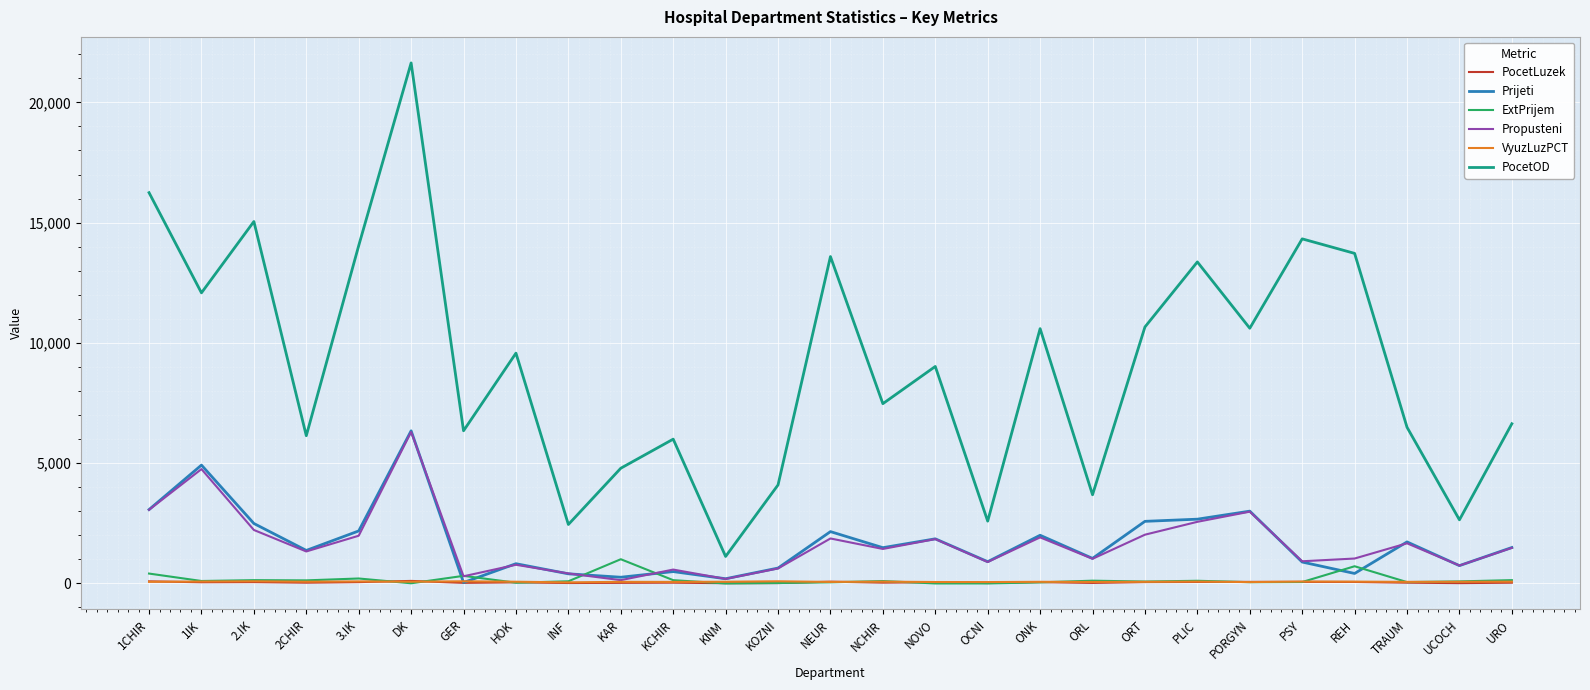

Which series has the widest spread of values?

PocetOD